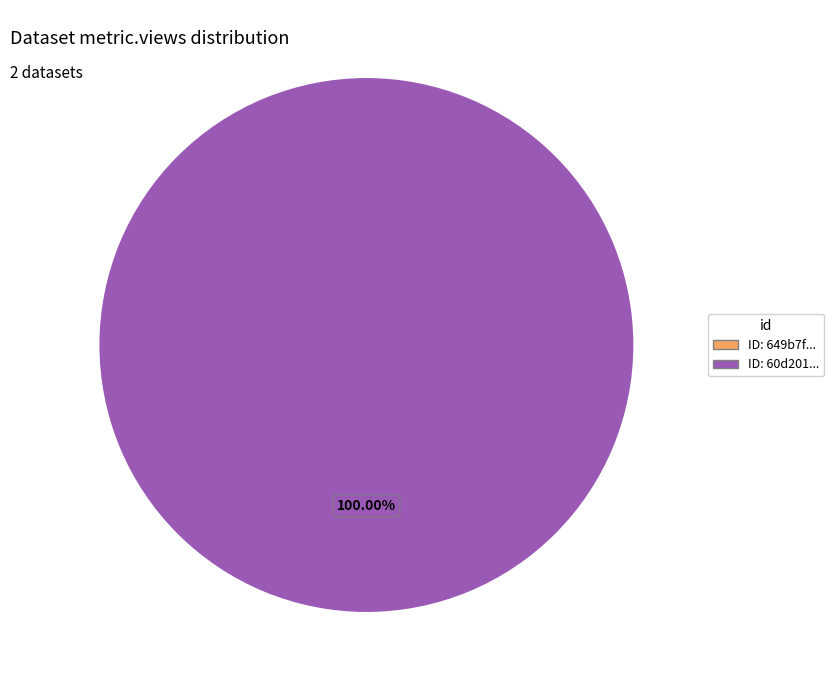

Rank the categories by value from highest to lowest.

60d201680781901de863324c, 649b7f0f078190f89ce77193